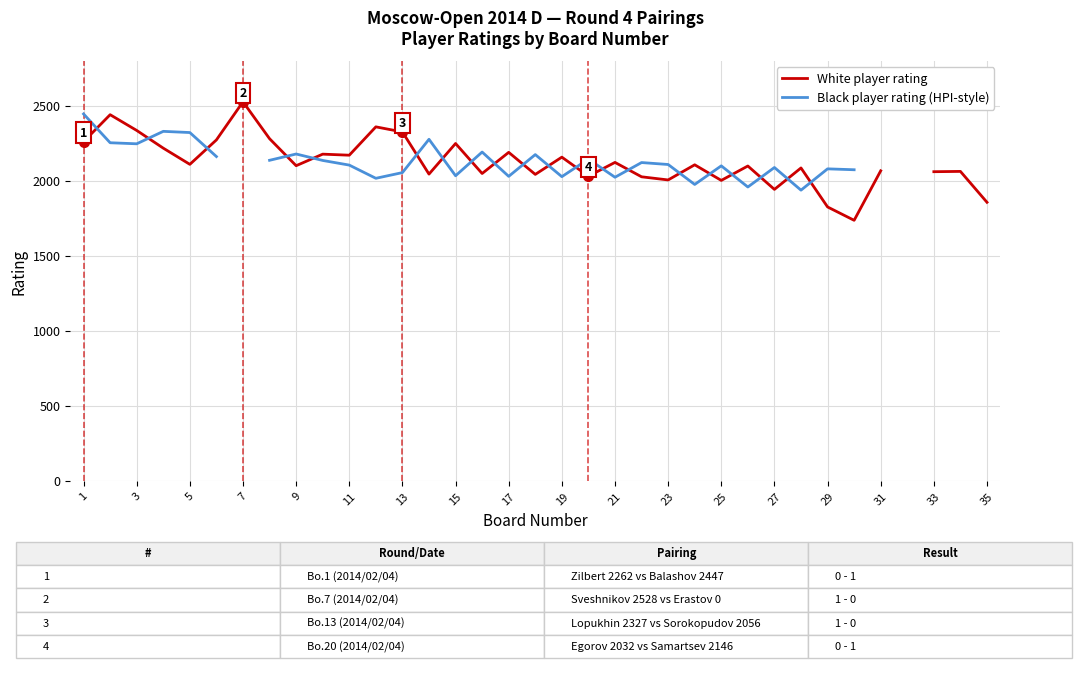

The Black player rating (HPI-style) series shows 4209.7 at 1. True or false?

False